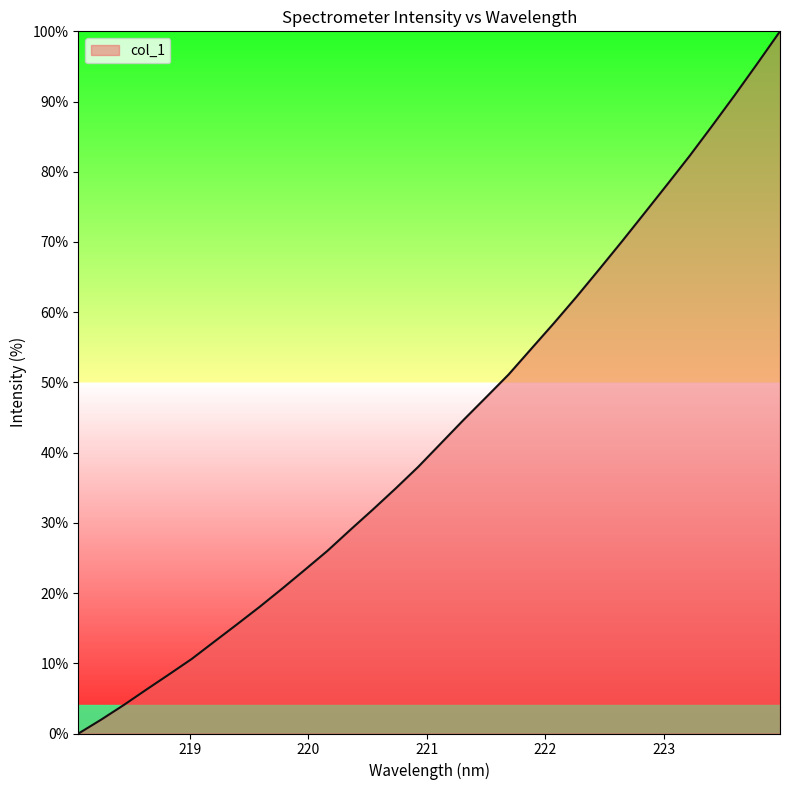

How many values exceed 41?

16